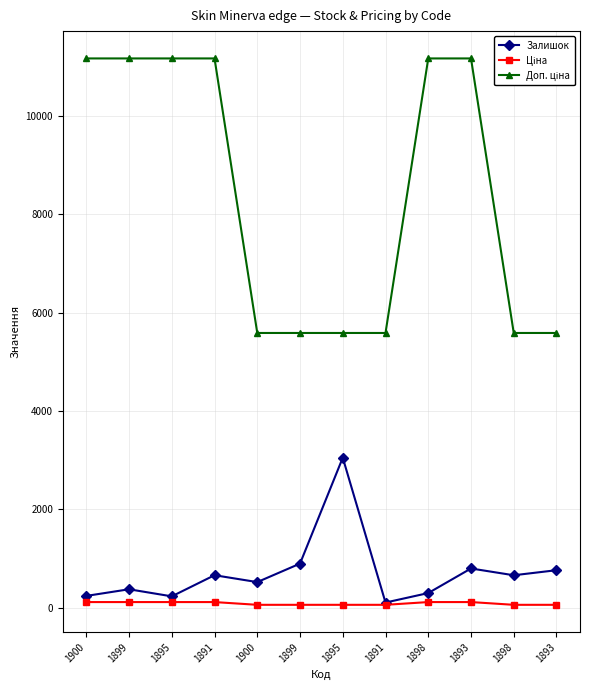

What is the difference between the maximum and minimum values in the Доп. ціна series?

5584.0